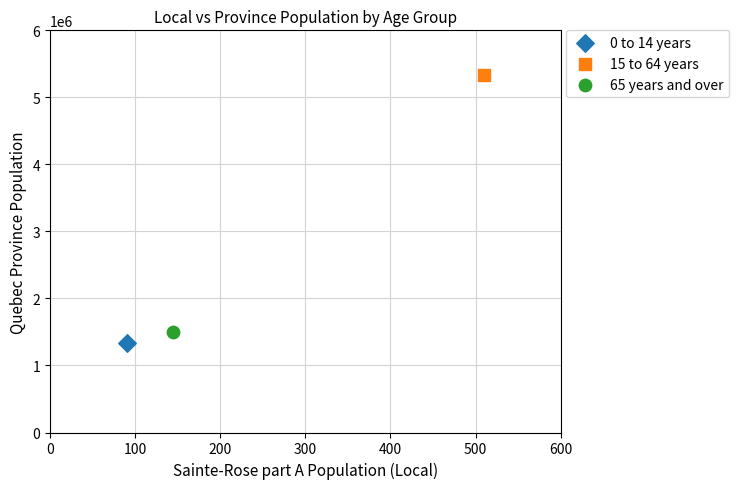

What are all the series names shown in the legend?

0 to 14 years, 15 to 64 years, 65 years and over